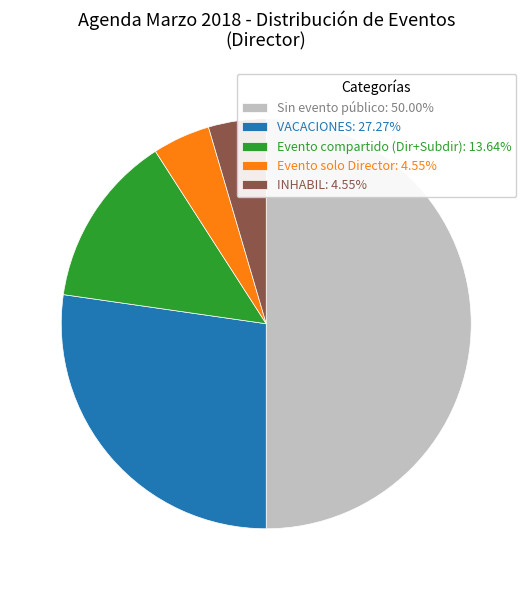

Approximately how many times larger is the value at VACACIONES: 27.27% compared to Evento solo Director: 4.55%?

6.0